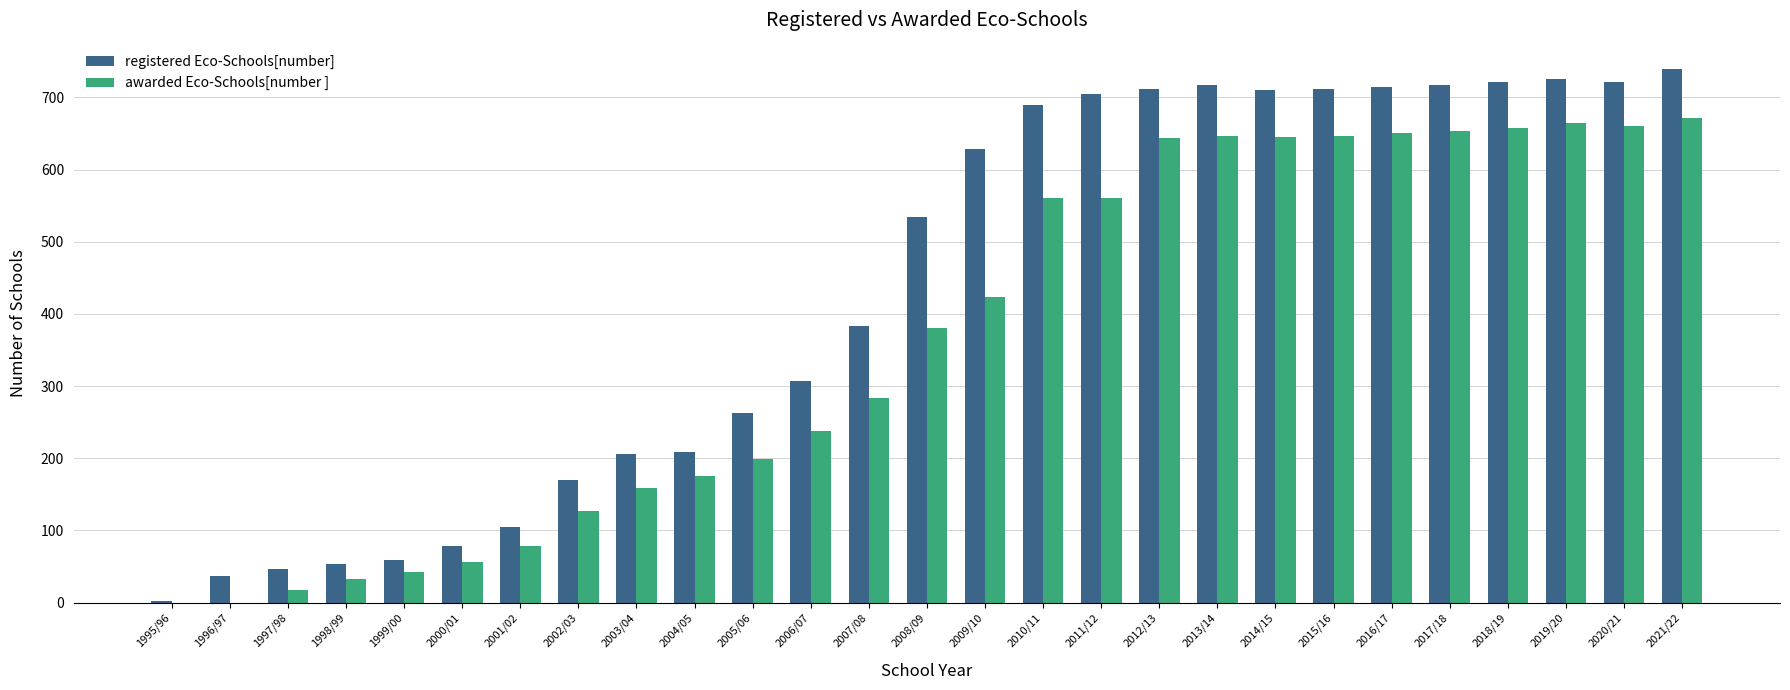

What is the total value across all series at 2003/04?

365